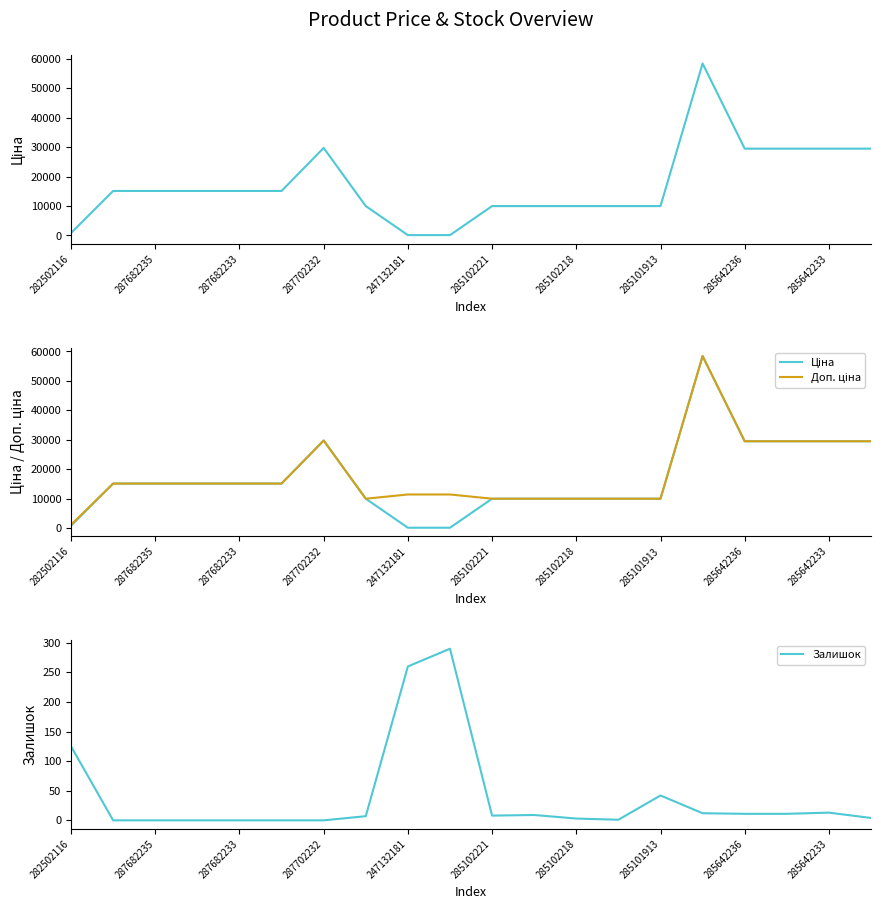

True or false: Ціна and Залишок cross at least once.

True